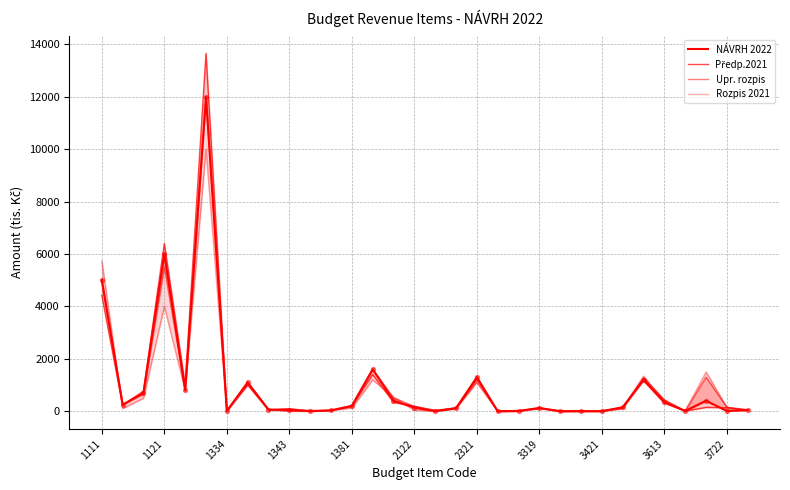

At how many categories does at least one series exceed 8936?

1